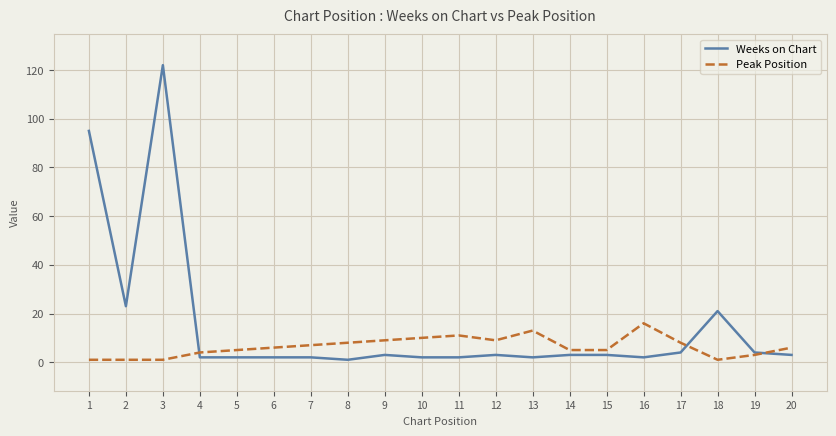

What is the difference between the second highest and minimum values in the Peak Position series?

12